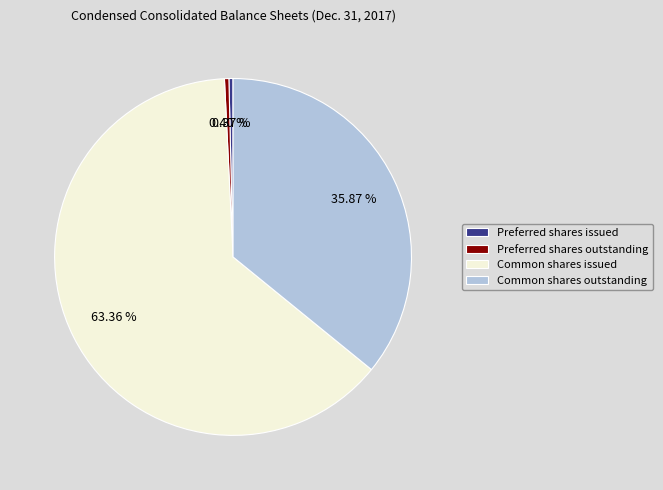

How many slices are in this pie chart?

4